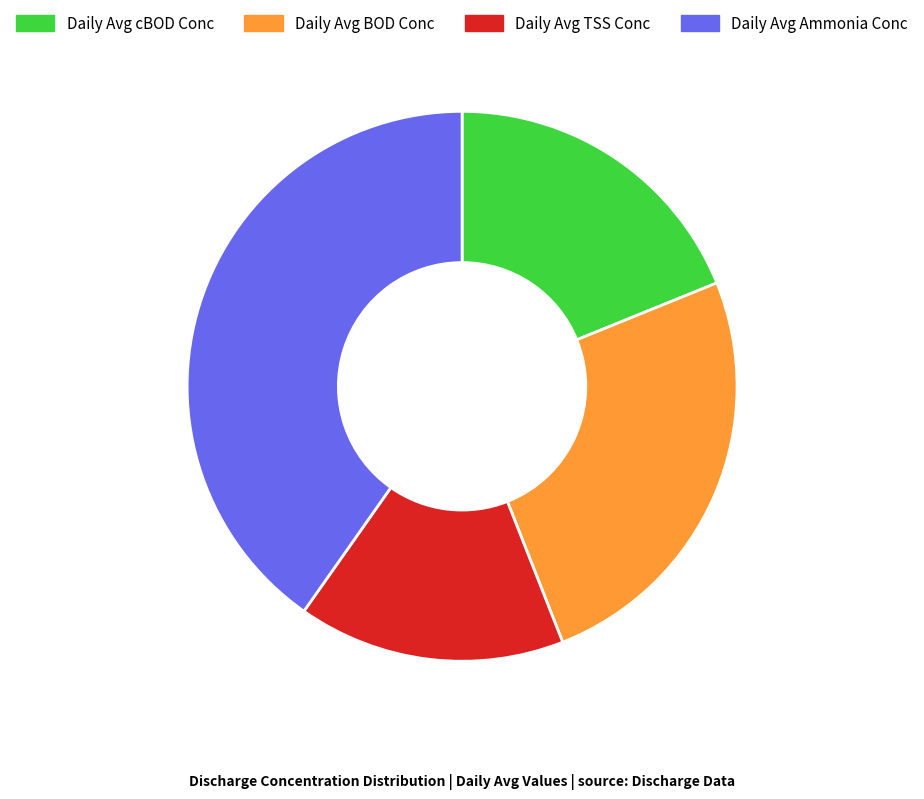

Is there any slice that represents more than half of the pie?

No